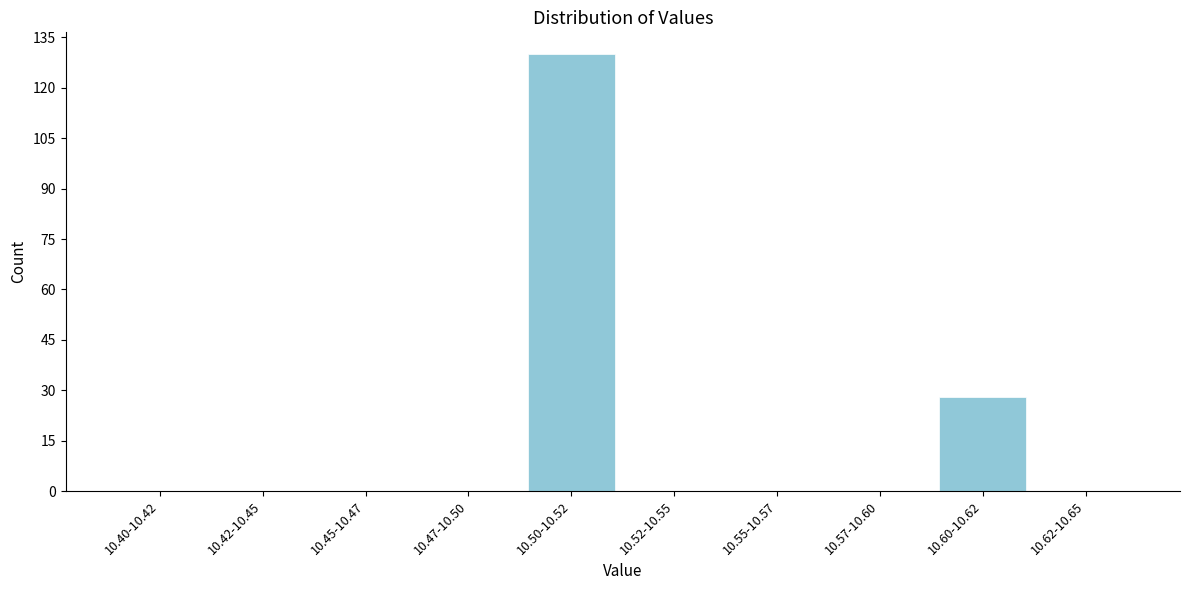

Reading left to right, extract all data points from this chart.

10.40-10.42=0	10.42-10.45=0	10.45-10.47=0	10.47-10.50=0	10.50-10.52=130	10.52-10.55=0	10.55-10.57=0	10.57-10.60=0	10.60-10.62=28	10.62-10.65=0